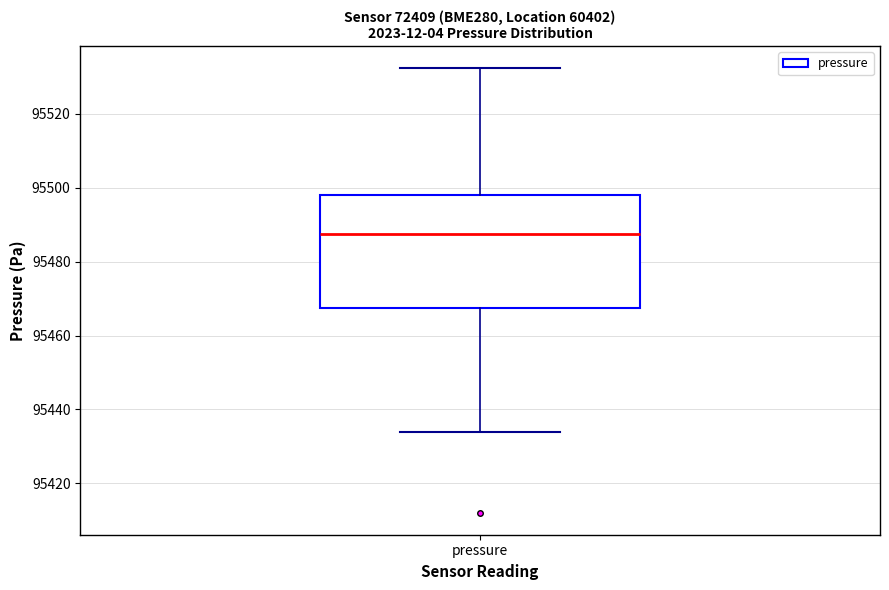

Read this box plot against the y-axis: the position of the median line, the range covered by the box, and the ends of both whiskers. The values are not printed on the chart, so give them approximately, as read against the axis.

median 95488, box 95468 to 95498, whiskers 95434 to 95532